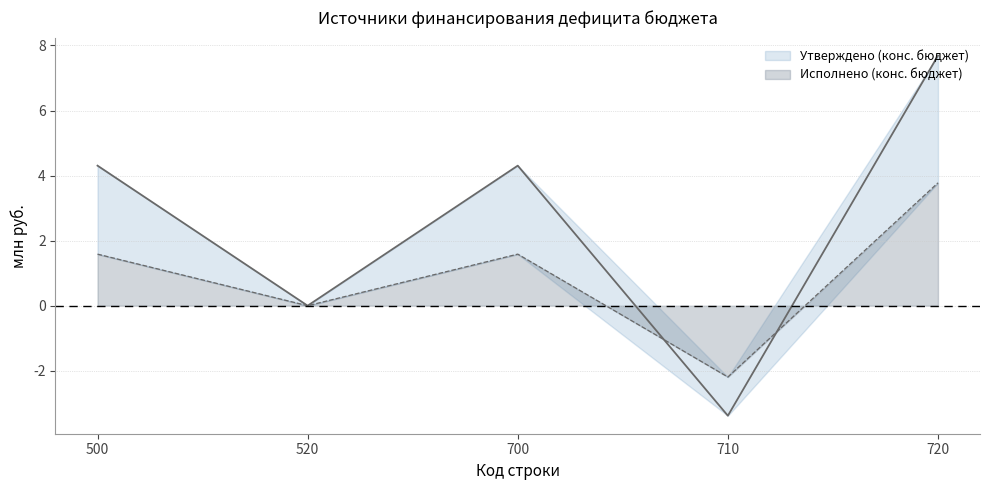

At which category does Утверждено (конс. бюджет) reach its first local peak?

700